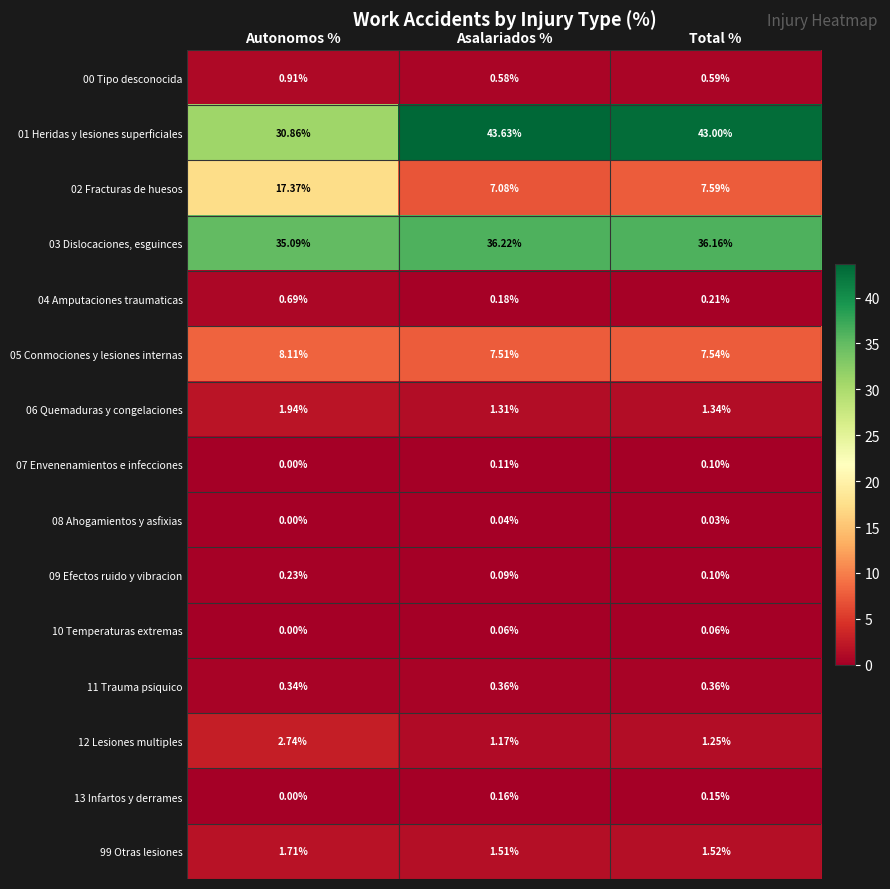

Is the value of 07 Envenenamientos e infecciones at Asalariados % greater than the value of 06 Quemaduras y congelaciones at Autonomos %?

No